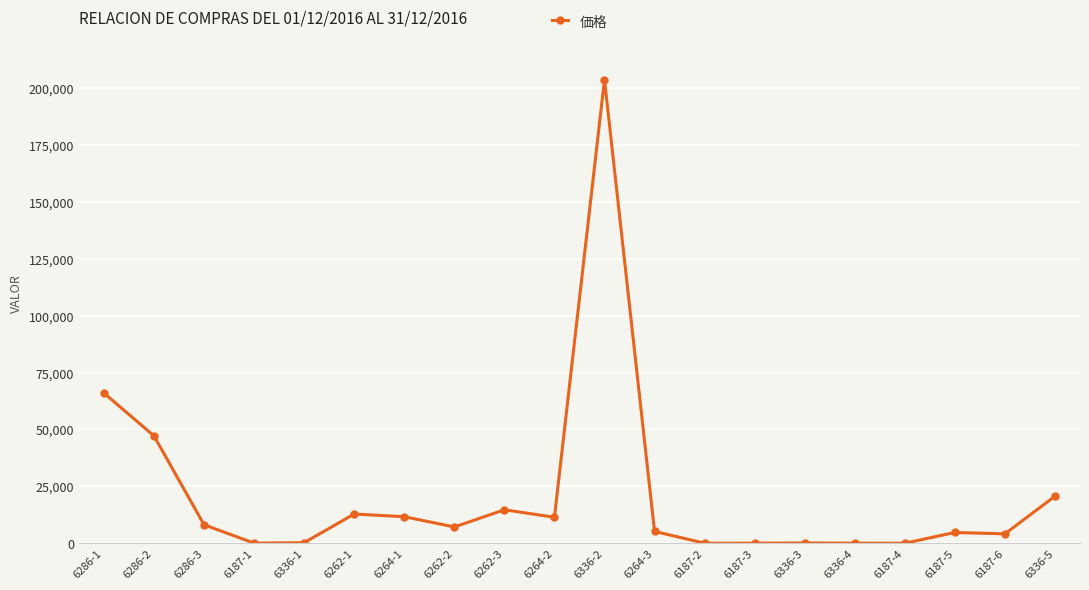

What is the average value?

20889.0